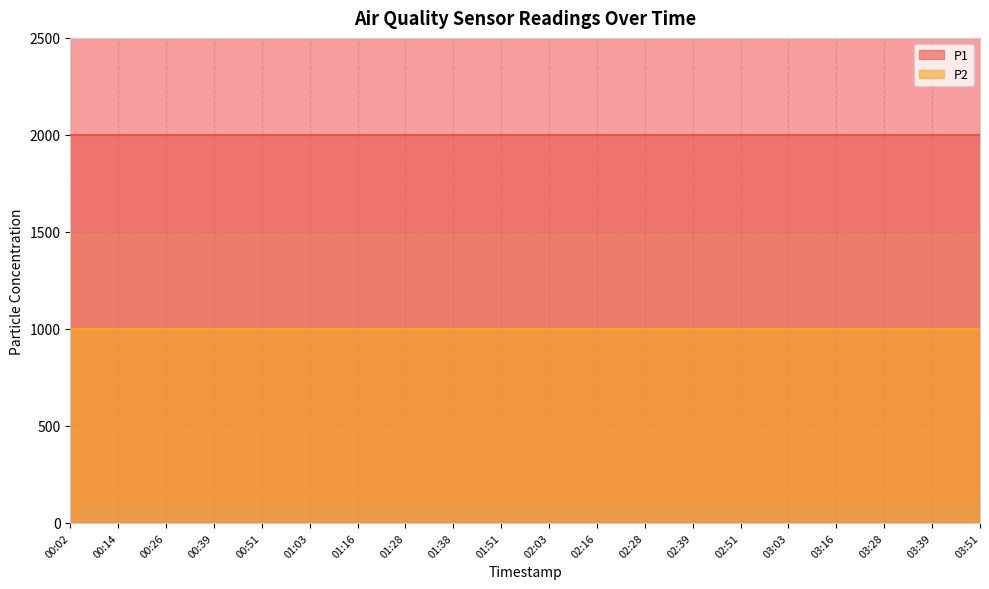

What is the difference between the highest and lowest values at 00:02?

1000.0